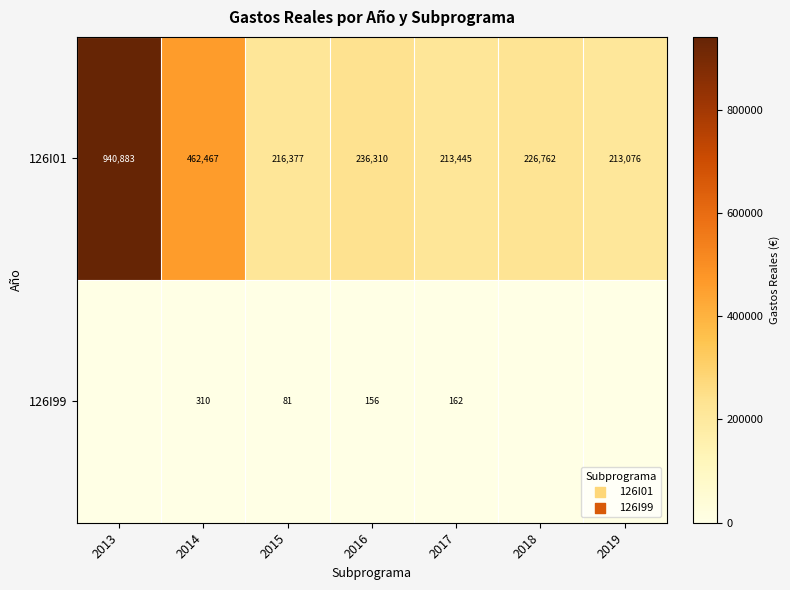

At 2015, list the series in order from smallest to largest.

126I99, 126I01